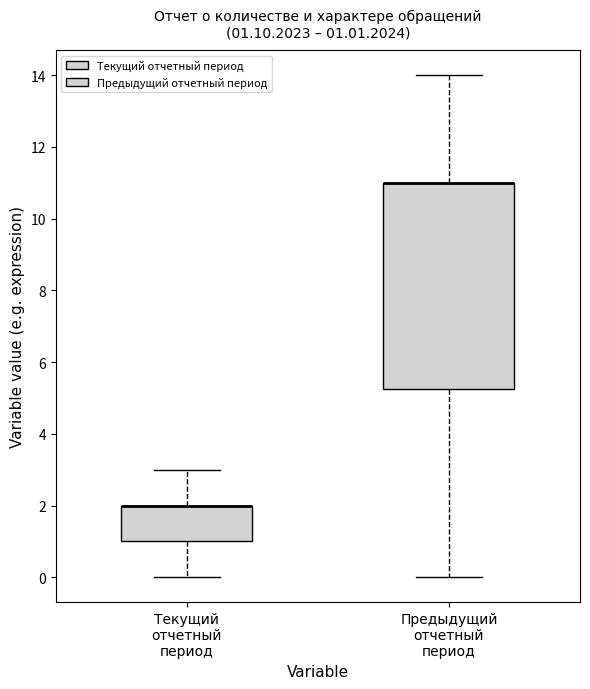

Comparing the boxes themselves (not the whiskers), which one is the tallest?

Предыдущий отчетный период